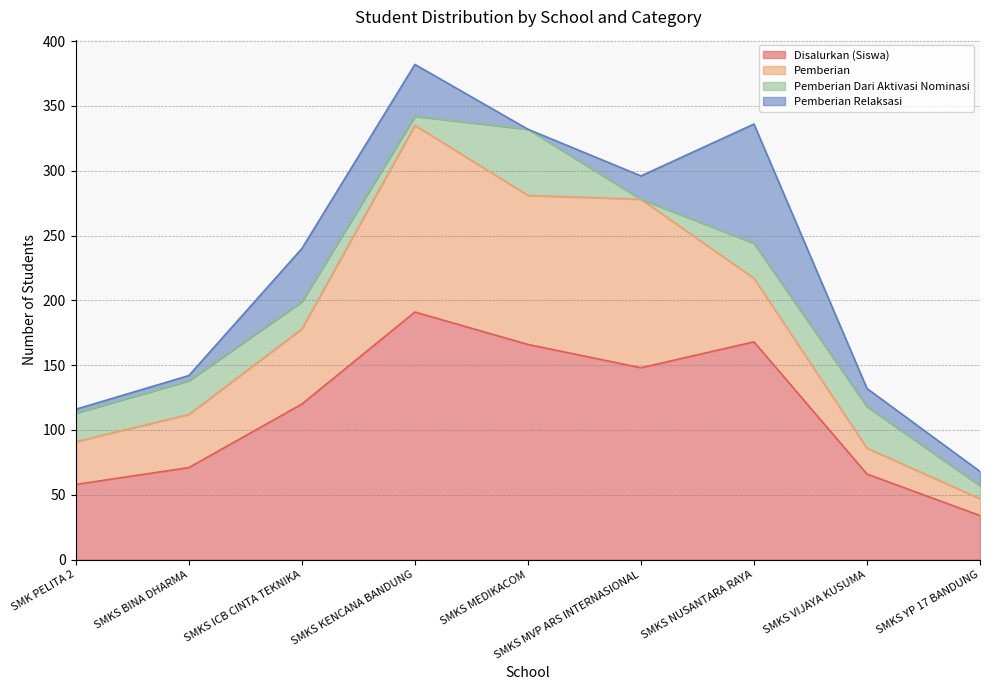

What is the approximate value of Disalurkan (Siswa) at SMKS MVP ARS INTERNASIONAL, to the nearest 50?

150